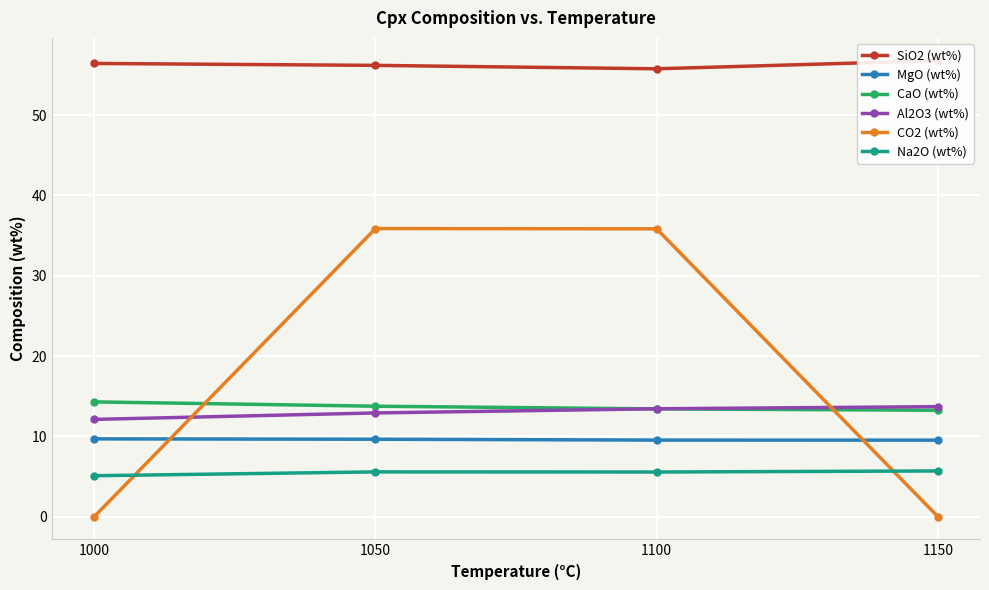

Reading left to right, what are all the values shown in this chart?

SiO2 (wt%): 56.5	56.2	55.8	56.8
MgO (wt%): 9.7	9.6	9.5	9.5
CaO (wt%): 14.3	13.7	13.4	13.2
Al2O3 (wt%): 12.1	12.9	13.4	13.7
CO2 (wt%): 0.0	35.9	35.8	0.0
Na2O (wt%): 5.1	5.6	5.5	5.7